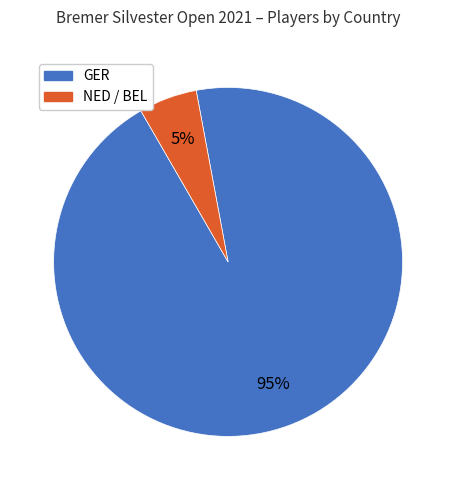

How many segments does this pie chart have?

2